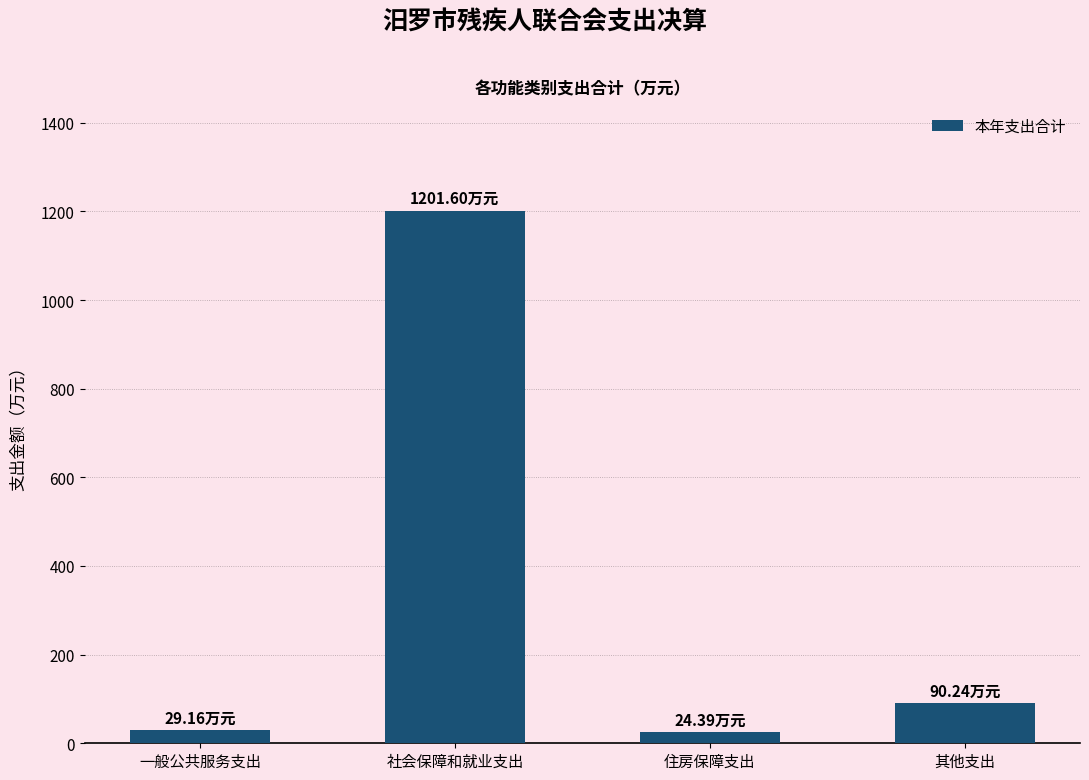

What position from the right is 其他支出?

1